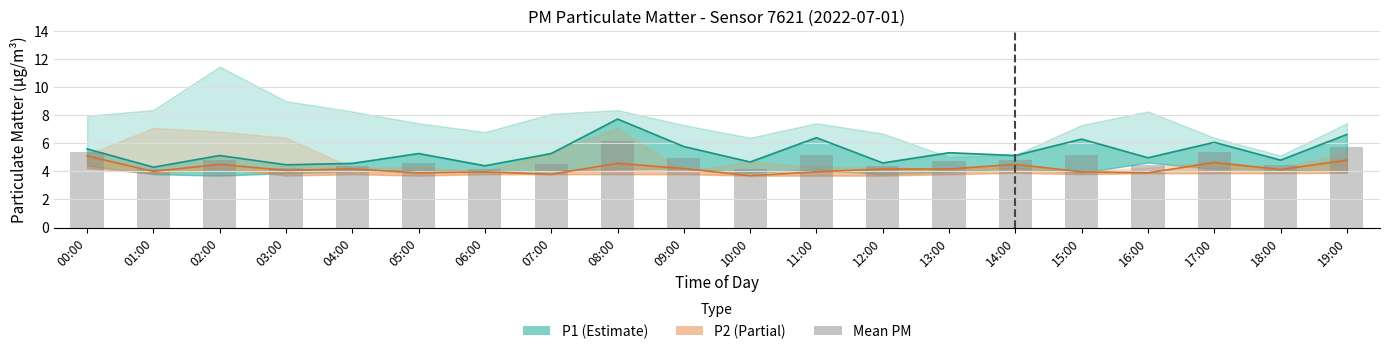

What is the ratio of the value at 04:00 to the value at 14:00?

0.9